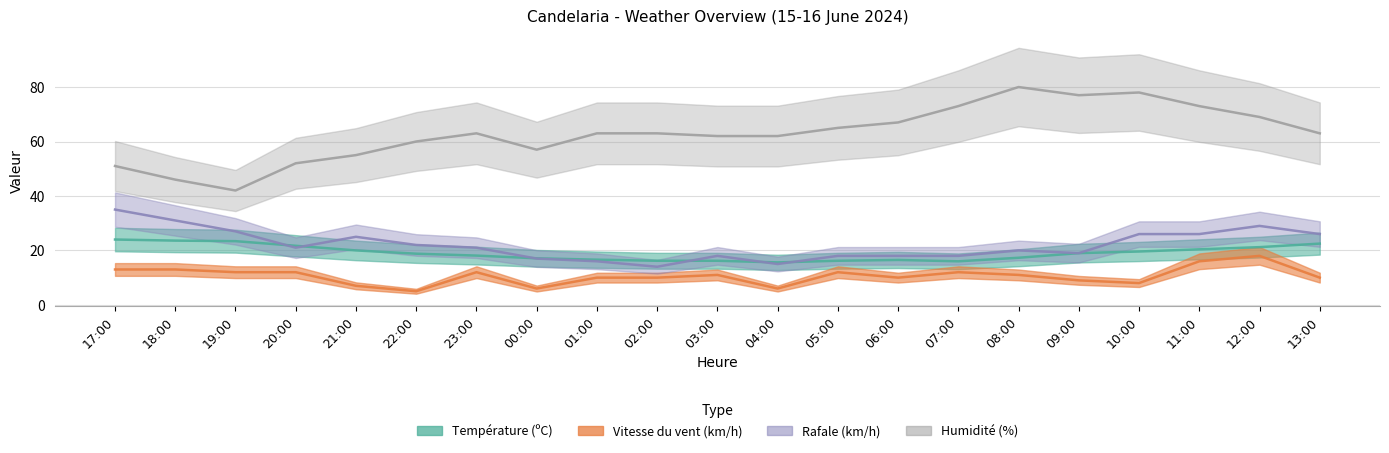

What is the value of the Humidité (%) point at the 9th from the left?

63.0